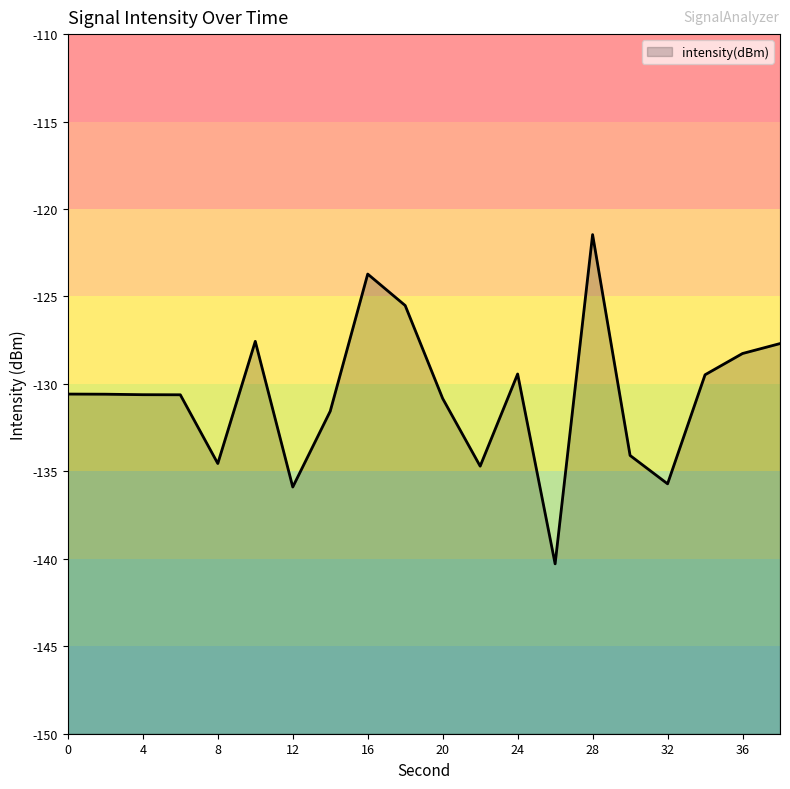

What is the sum of all values?

-2613.2